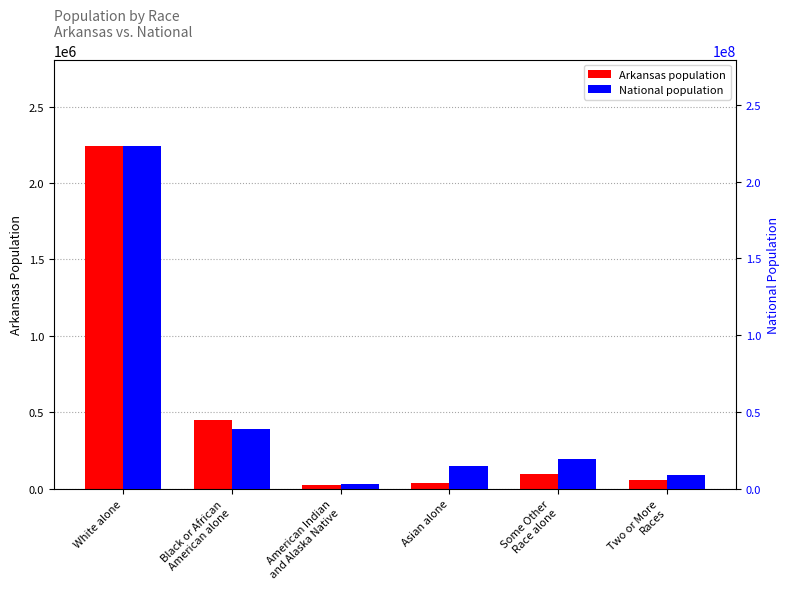

Rank the series at Black or African
American alone from lowest to highest value.

Arkansas, National